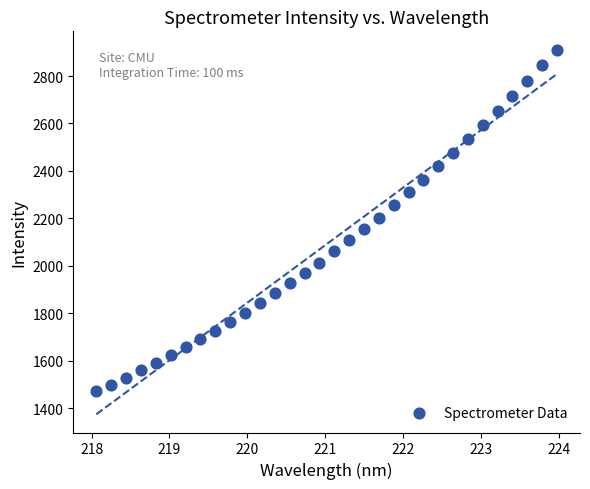

What is the range of X values (max minus min)?

5.9